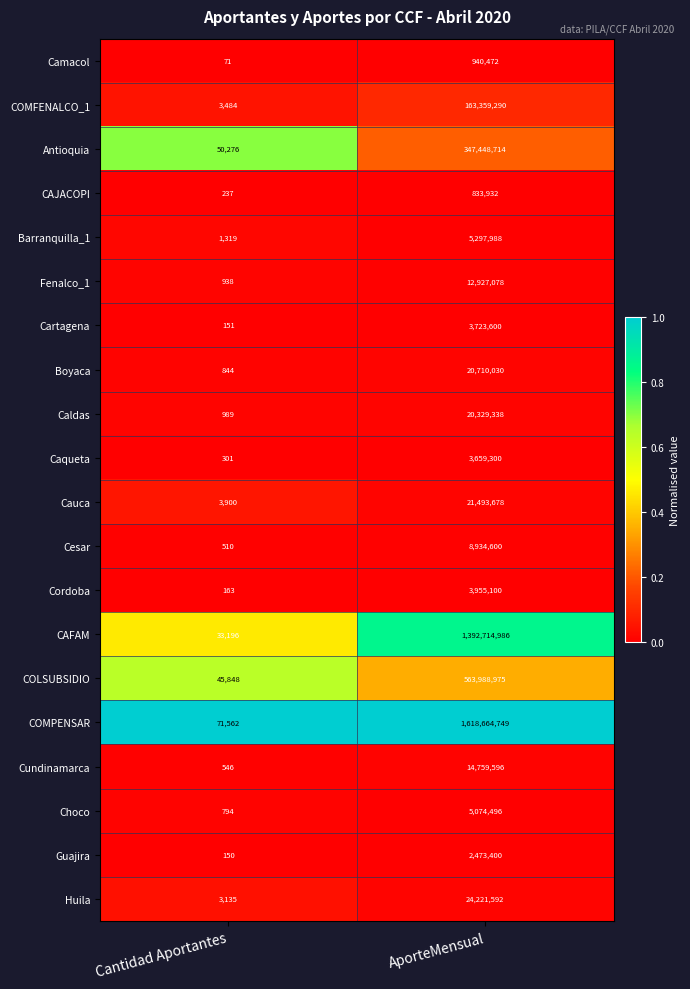

At which category is the sum across all series the highest?

AporteMensual